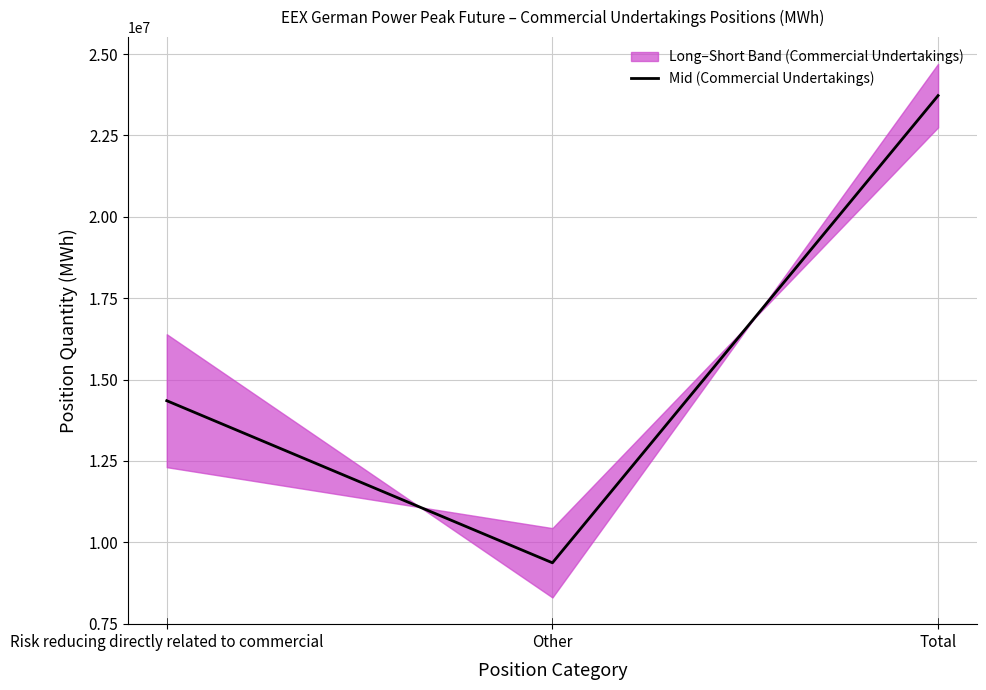

At which label does the data first exceed 14351640?

Total